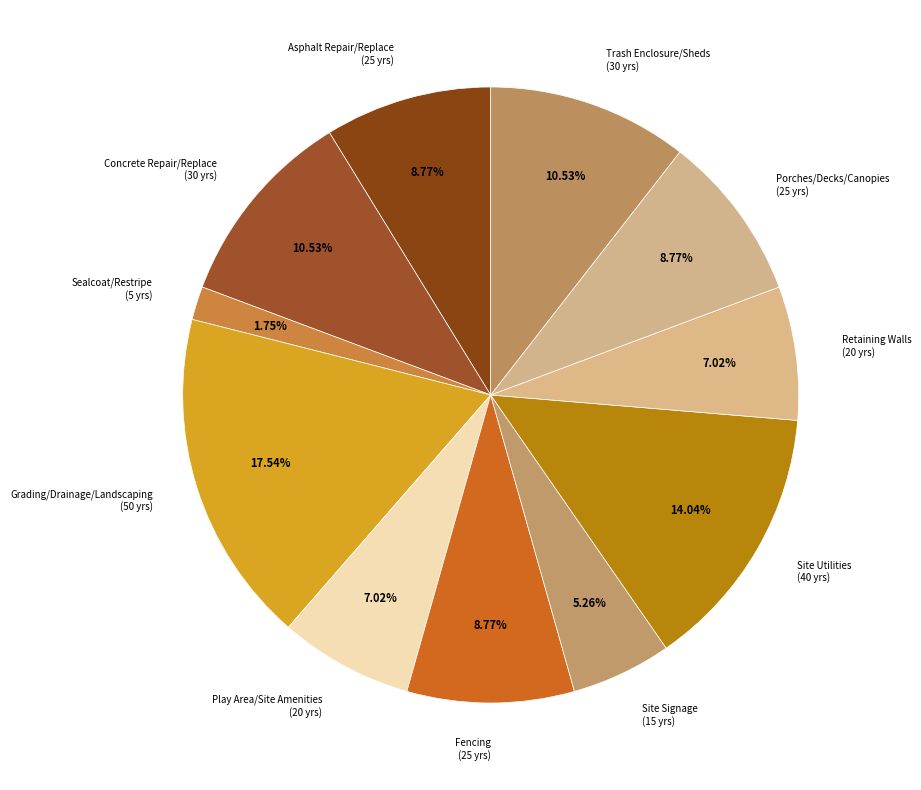

What percentage is the Sealcoat/Restripe slice, to the nearest percent?

2%